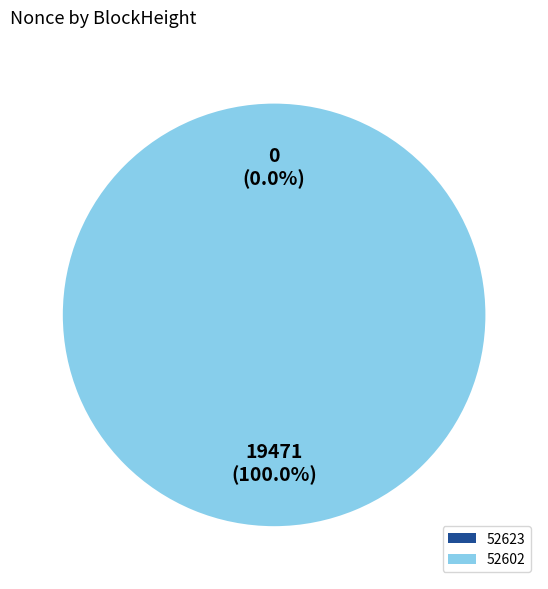

Rank the categories by value from highest to lowest.

52602, 52623